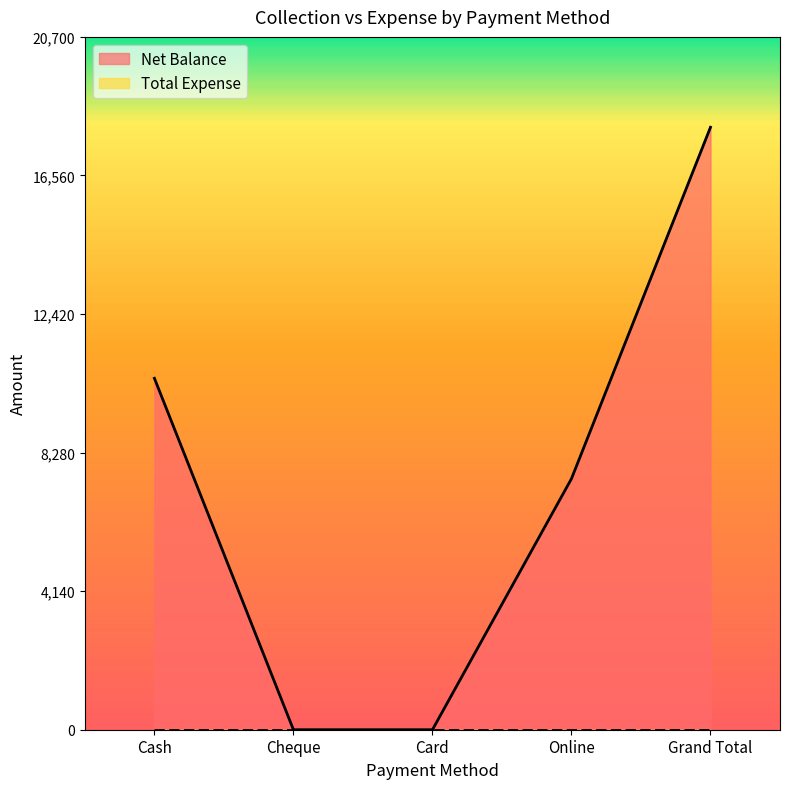

At which label is the value closest to 9000?

Cash